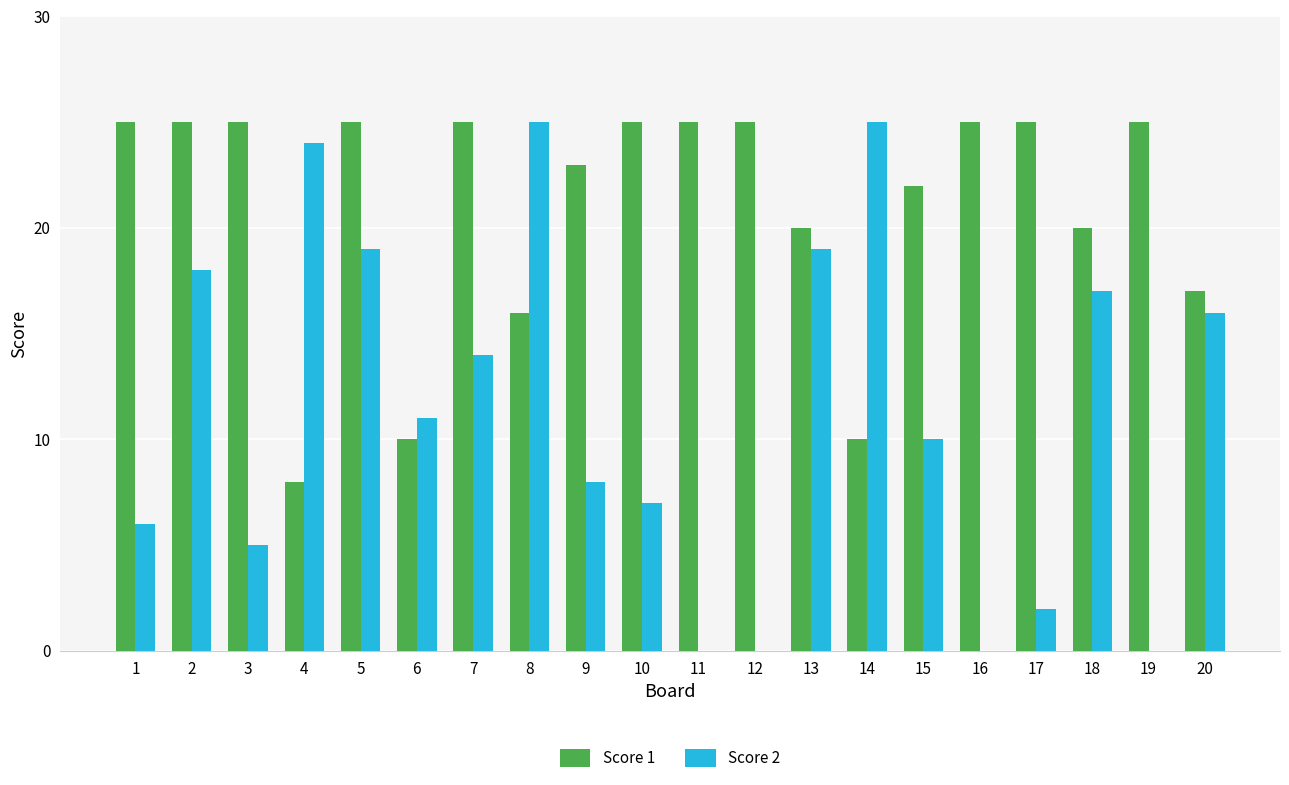

What is the average value of the Score 1 series?

21